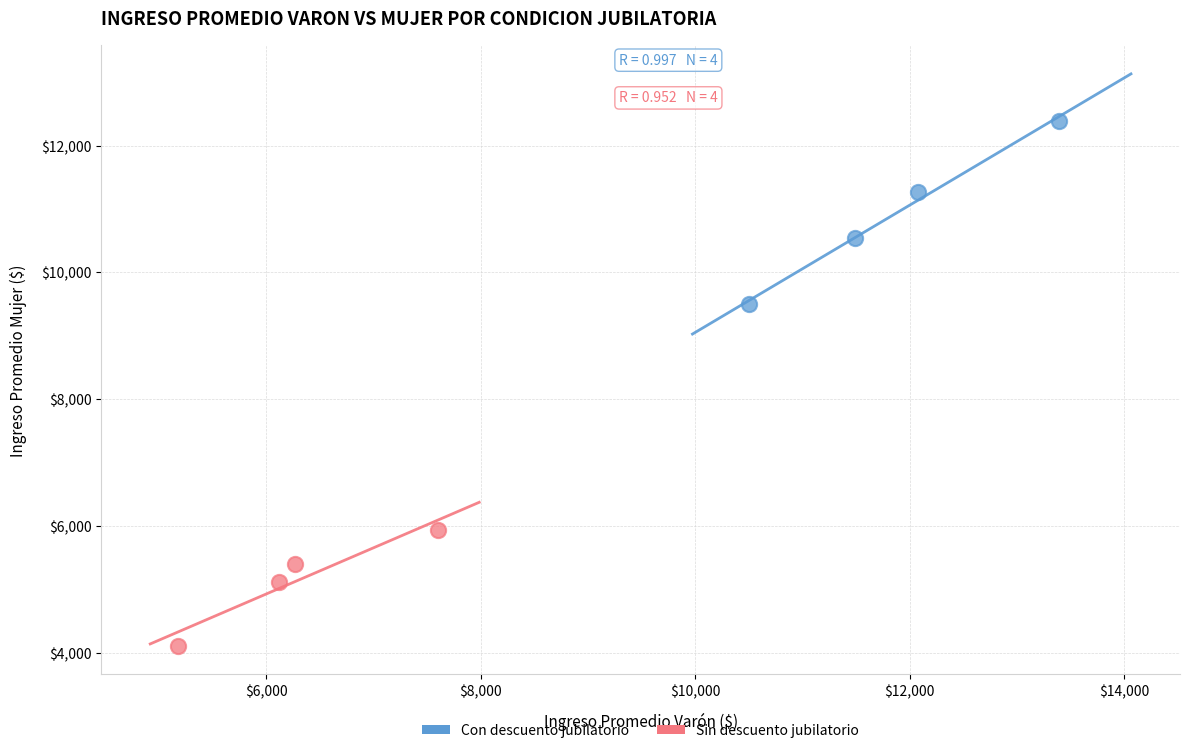

Which series has the widest spread of Y values?

Con descuento jubilatorio